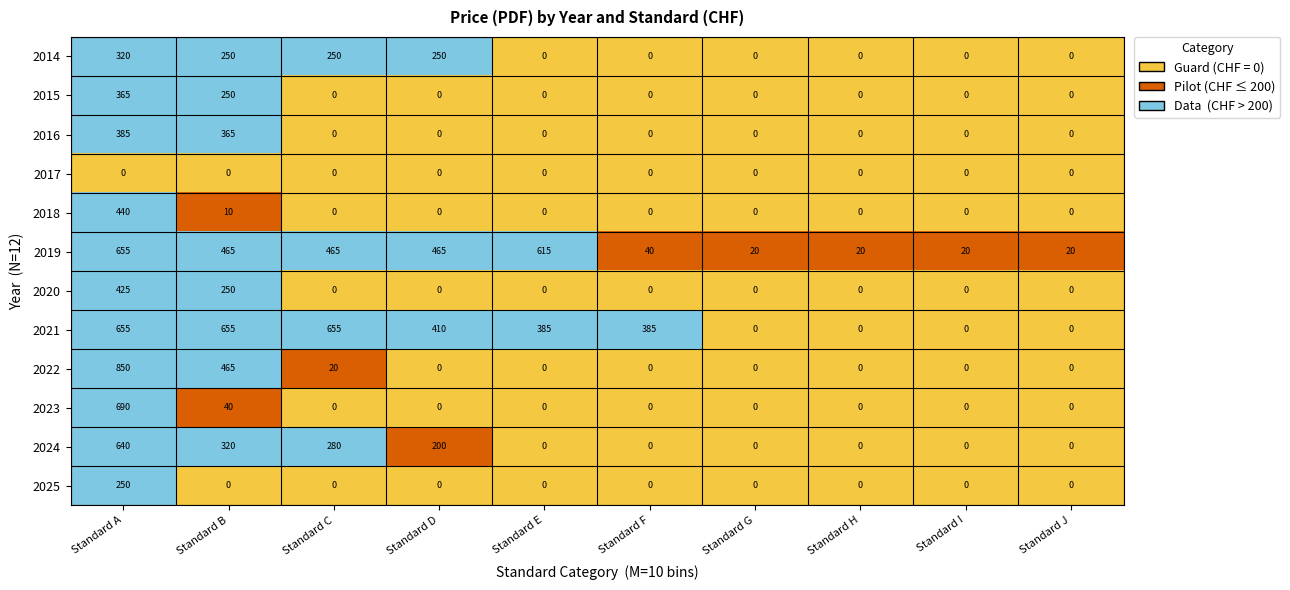

How many categories are shown in the chart?

10